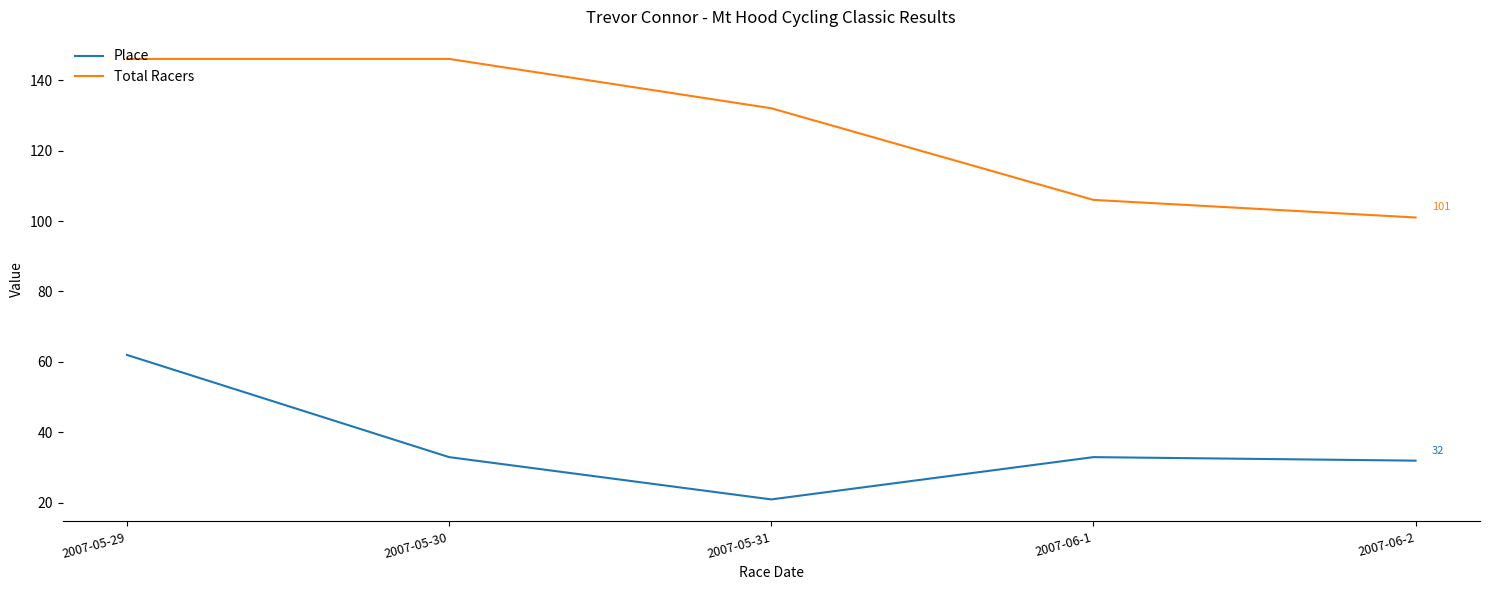

Which series has the largest total across all categories?

Total Racers